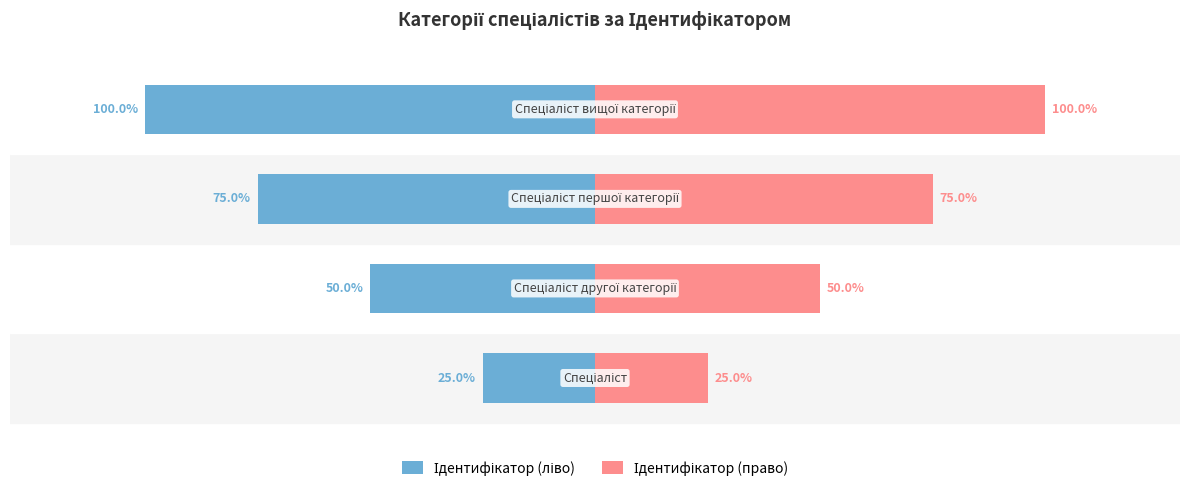

Count the number of categories in the chart.

4